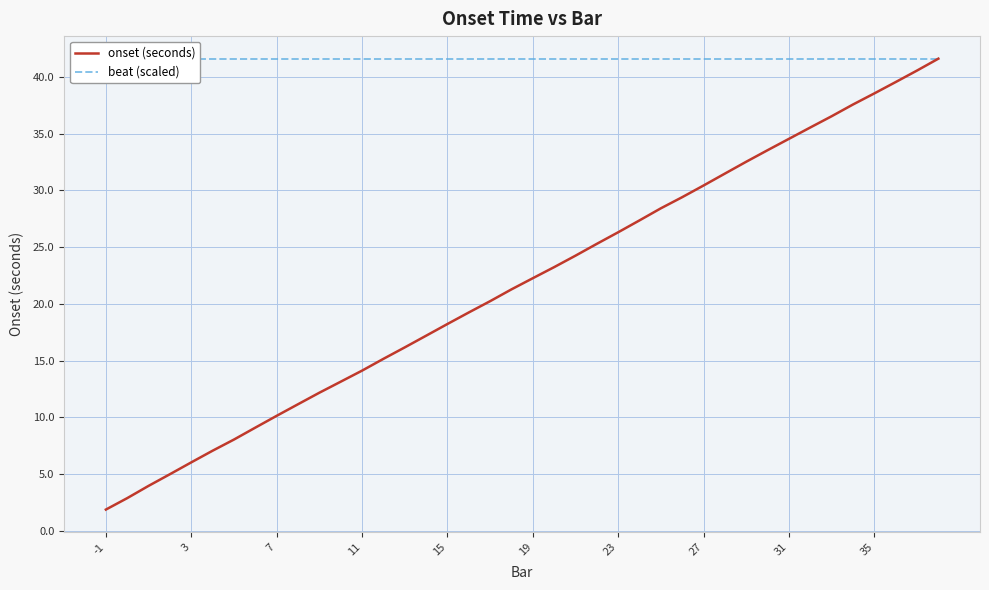

Which series has the widest spread of values?

onset (seconds)